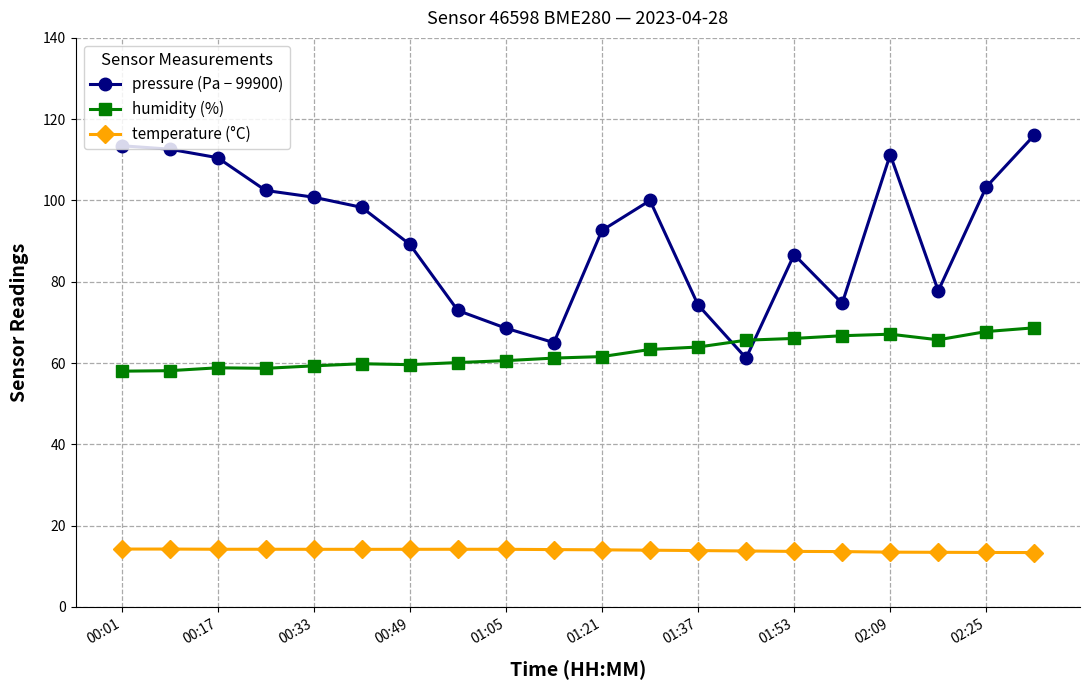

Which series has the widest spread of values?

pressure (Pa − 99900)